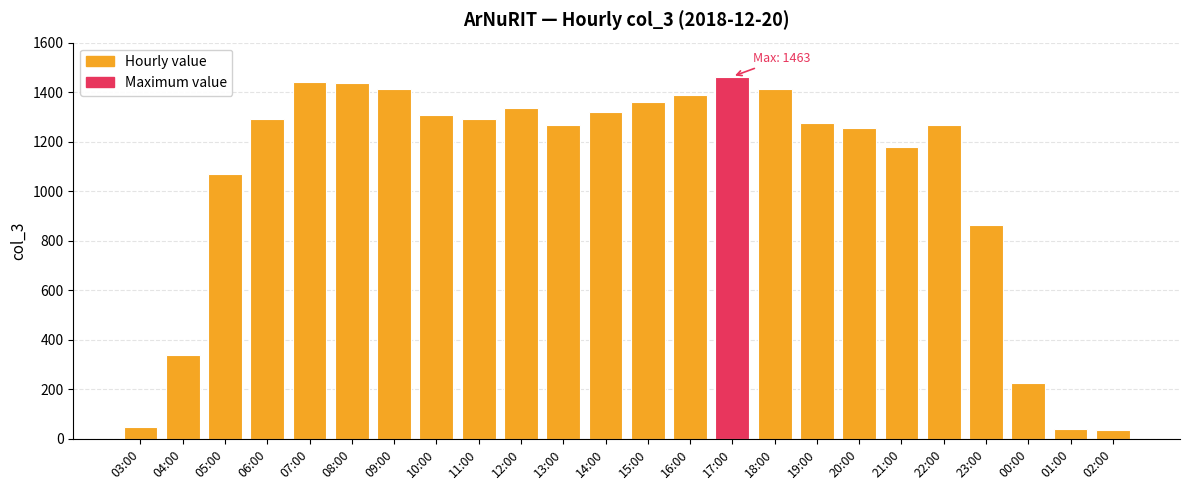

What is the label of the 19th bar from the right?

08:00